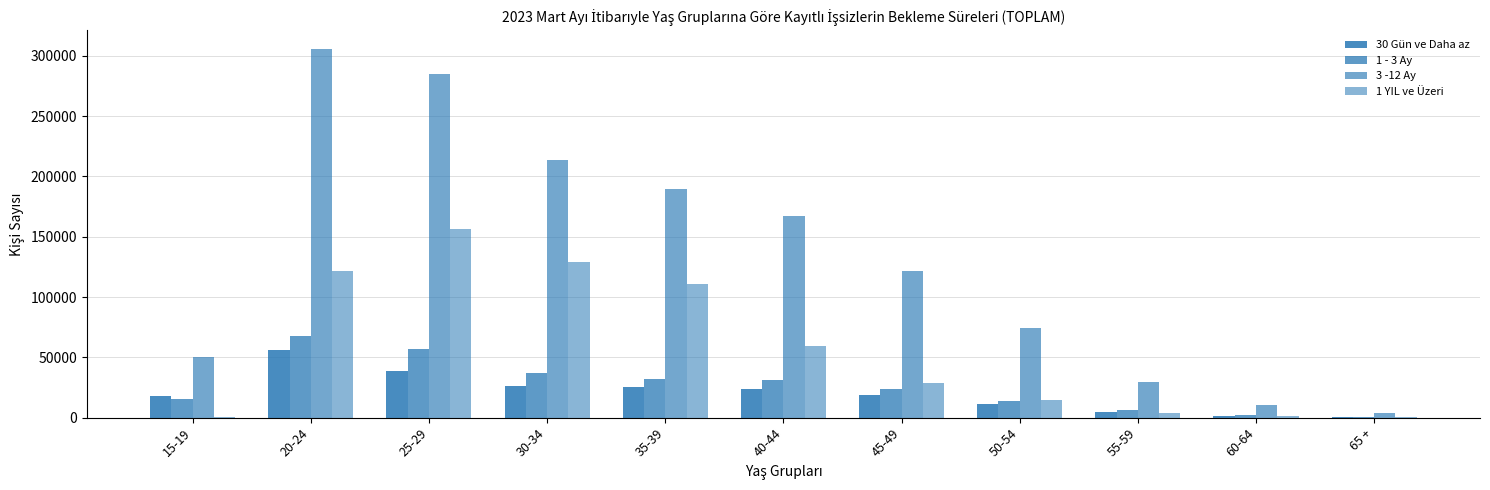

Which series has the largest range (max minus min)?

3 -12 Ay